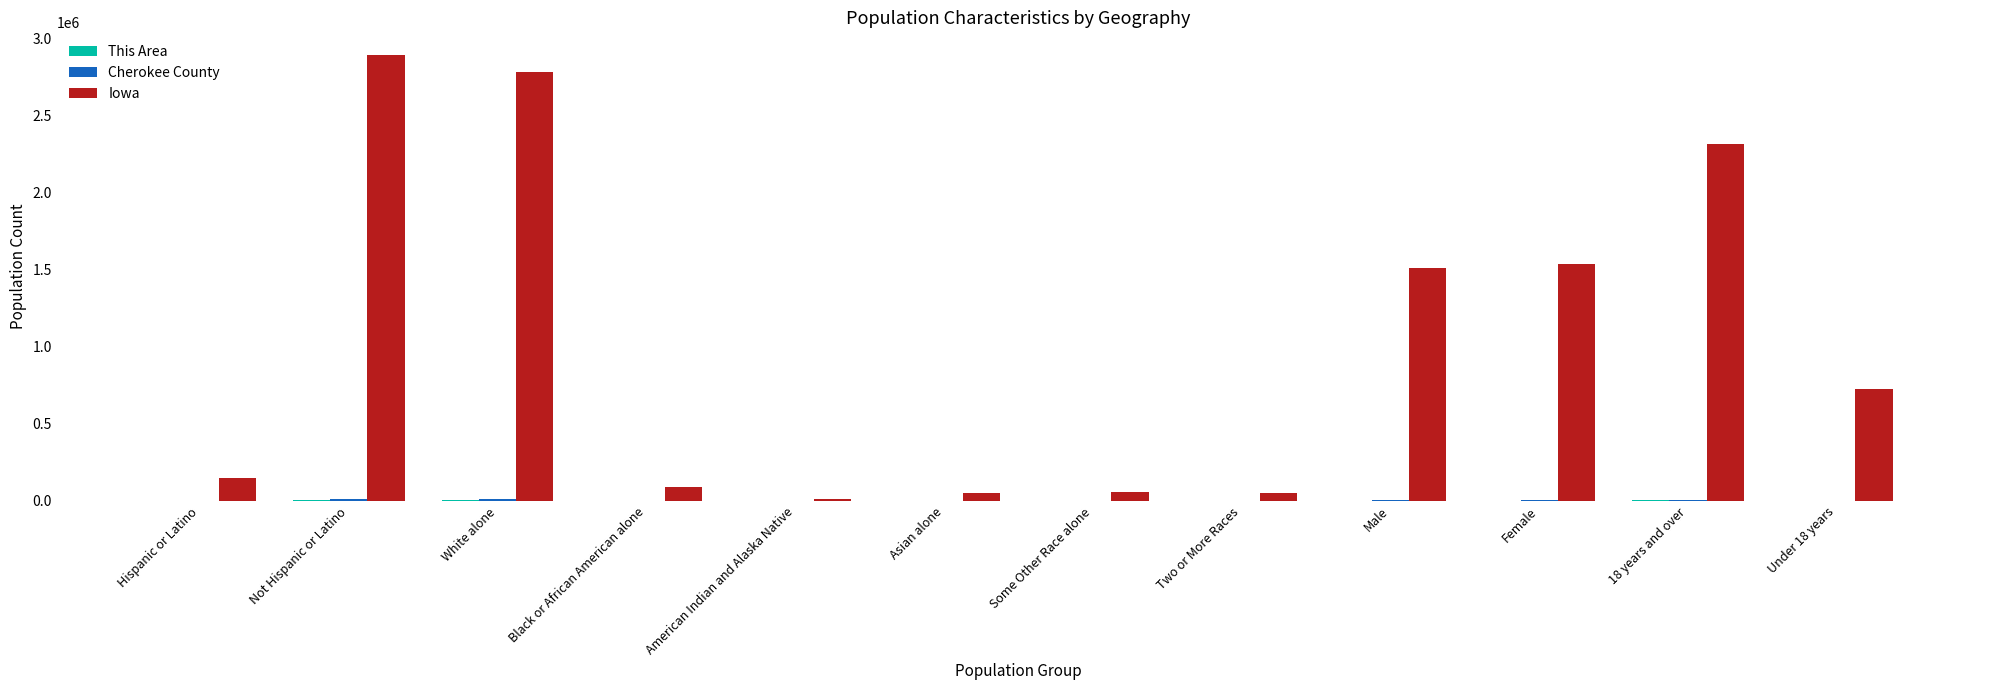

What is the total value across all series at White alone?

2798885